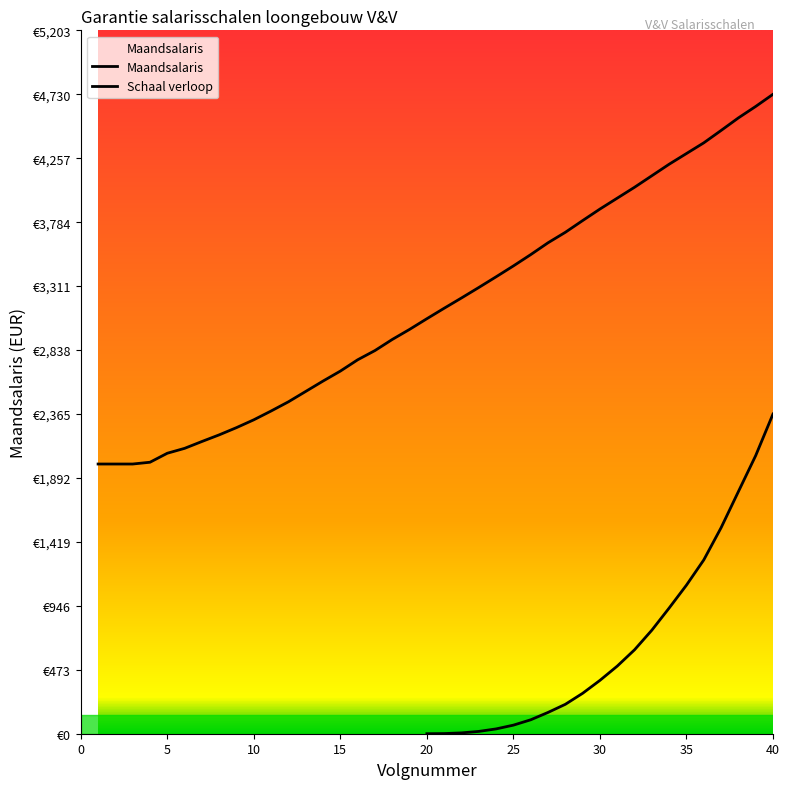

What is the value of the Maandsalaris point at the 11th from the left?

2387.3